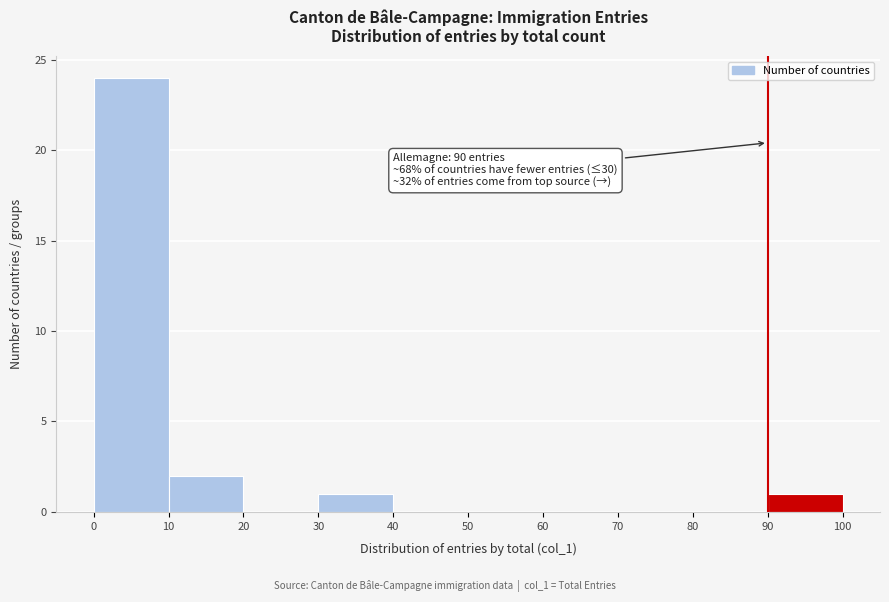

Which range on the x-axis has the tallest bar?

0 to 10